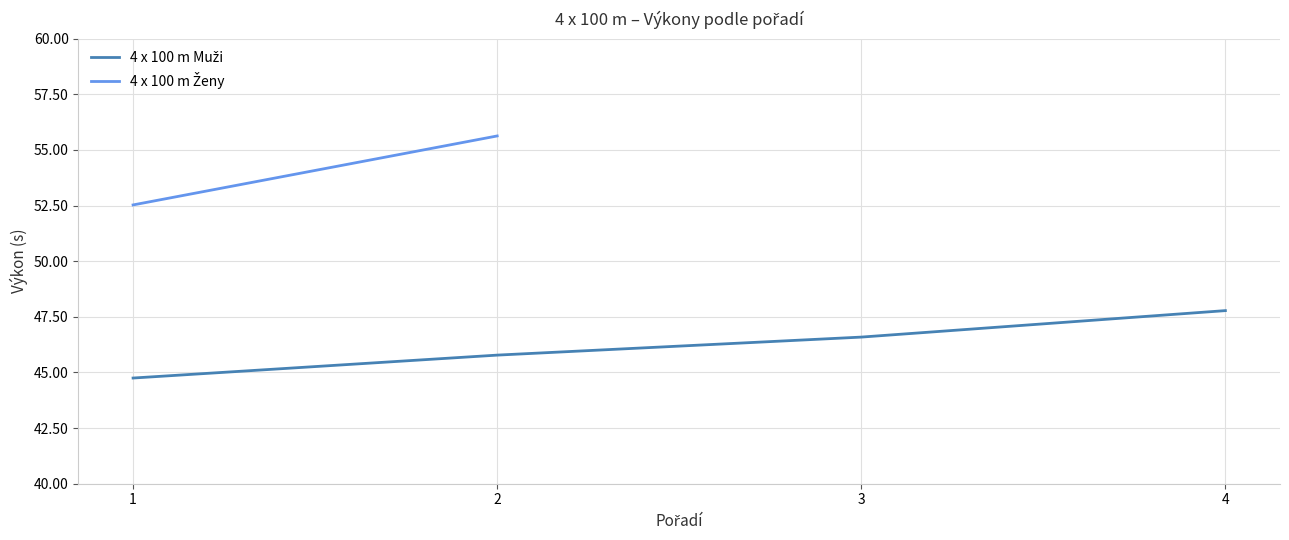

What is the value of the 4th point from the left?

47.8